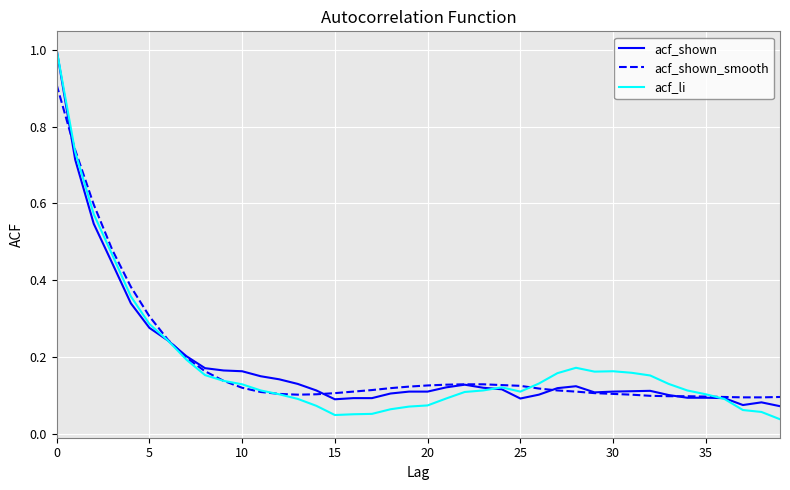

What are all the series names shown in the legend?

acf_shown, acf_shown_smooth, acf_li